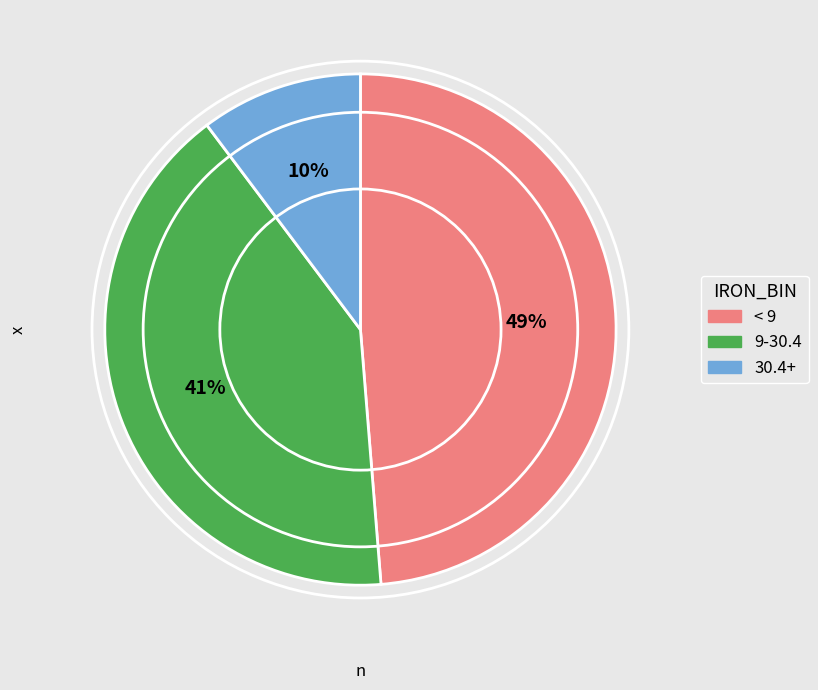

Is there a majority slice in this chart?

No